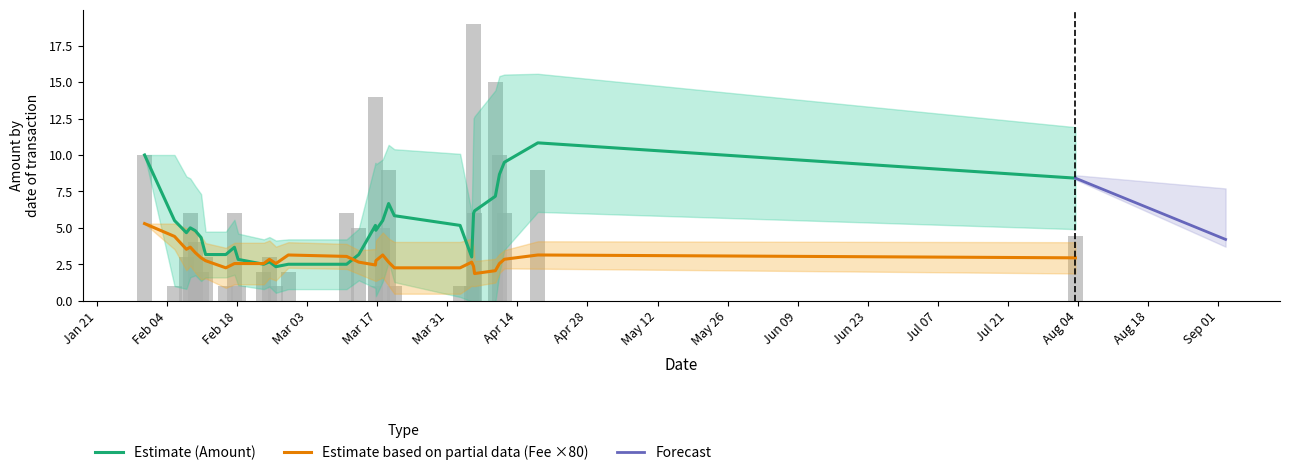

Which series has the largest total across all categories?

Amount